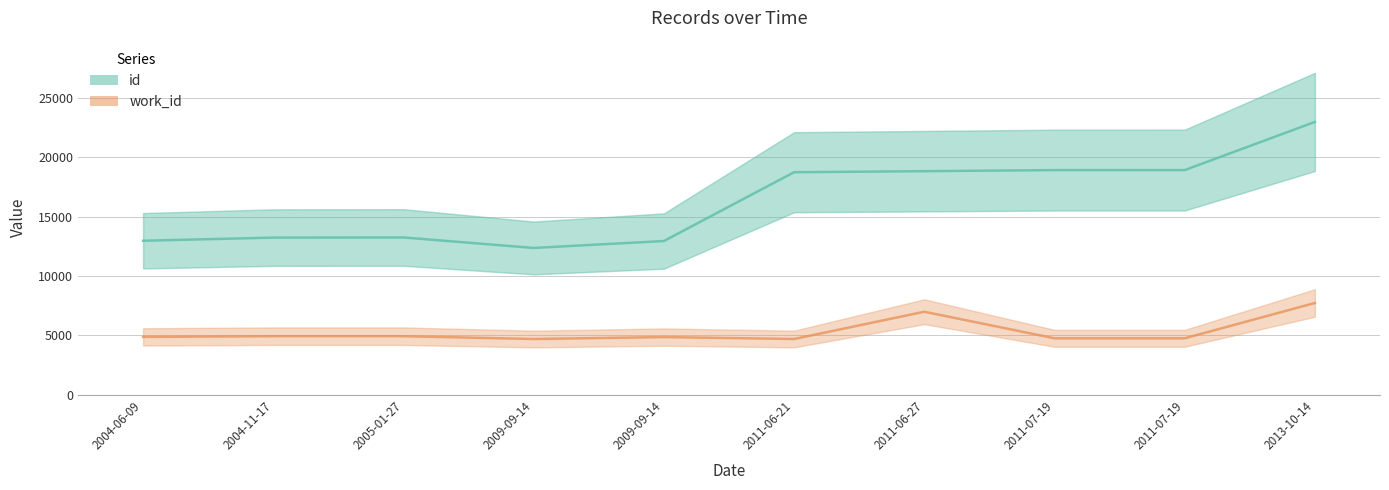

Count the number of categories in the chart.

10